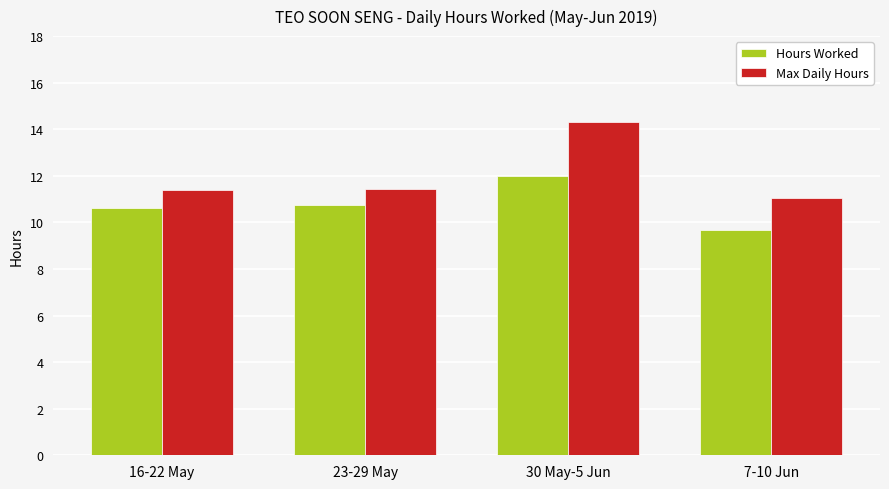

How many groups of bars are there?

4